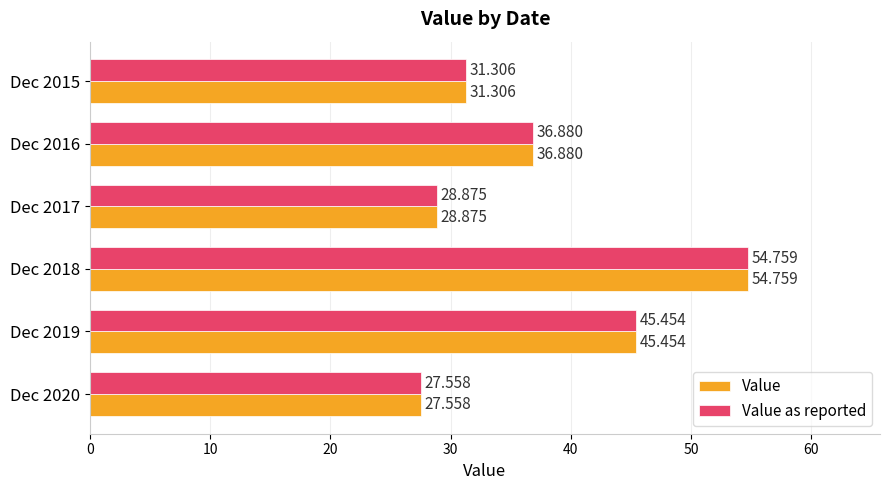

Is the value of Value as reported at Dec 2019 greater than the value of Value at Dec 2016?

Yes